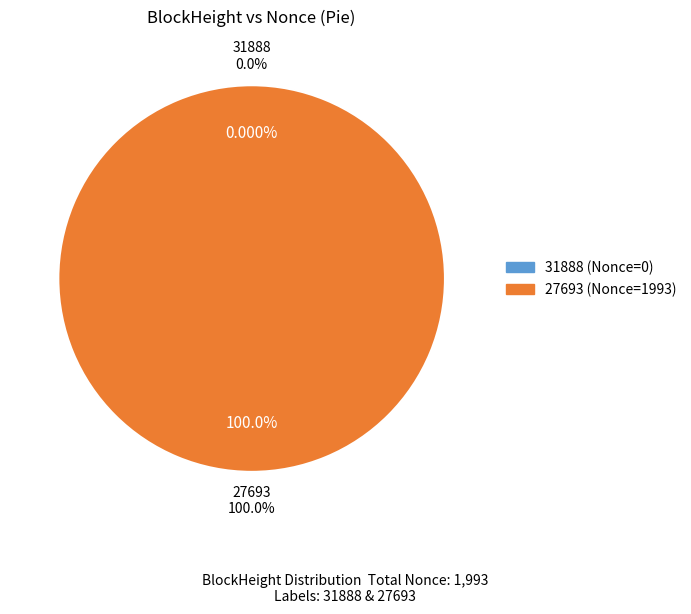

Is there a majority slice in this chart?

Yes